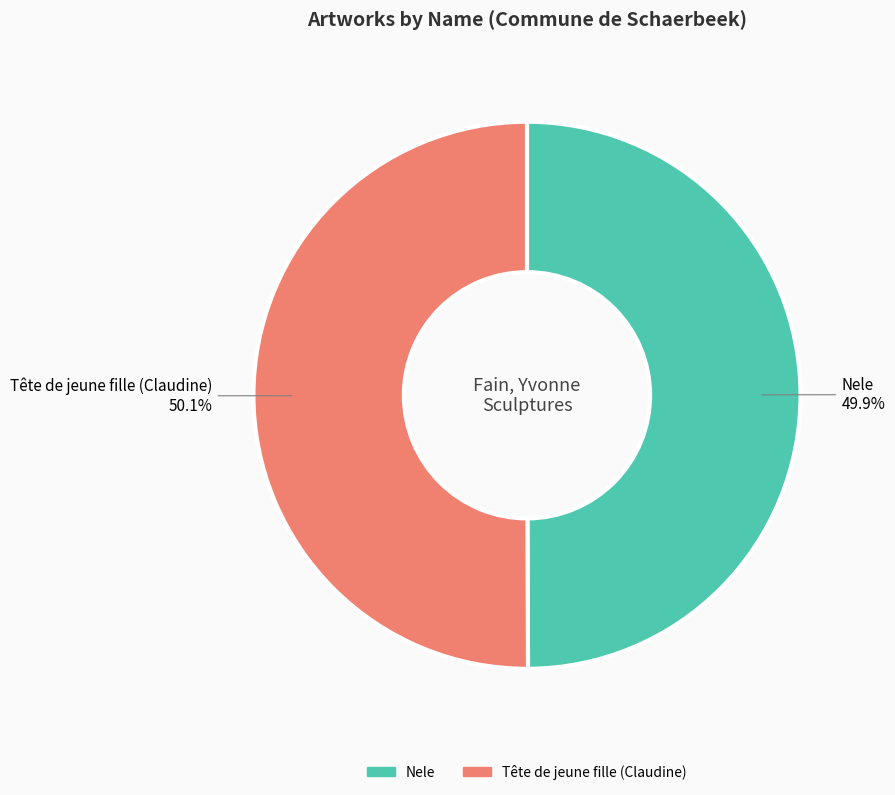

Combined, do Nele and Tête de jeune fille (Claudine) account for over 50%?

Yes